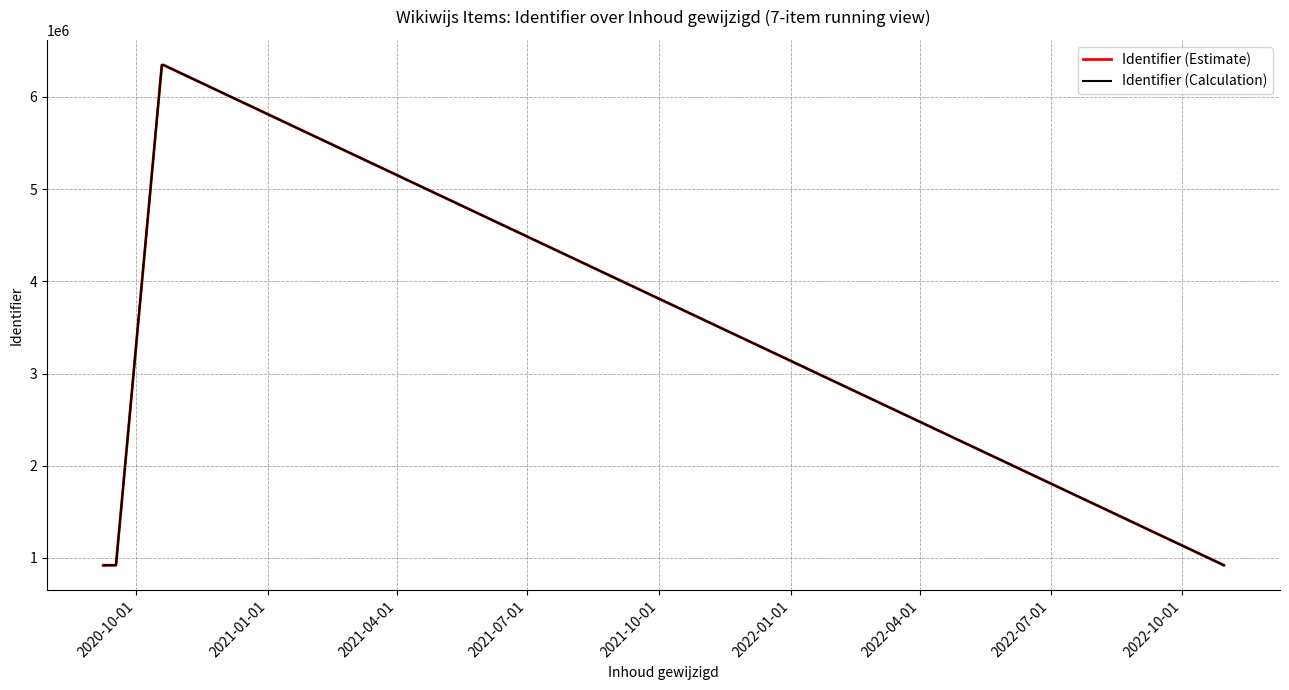

List the series in order of their peak value, highest first.

Identifier (Estimate), Identifier (Calculation)